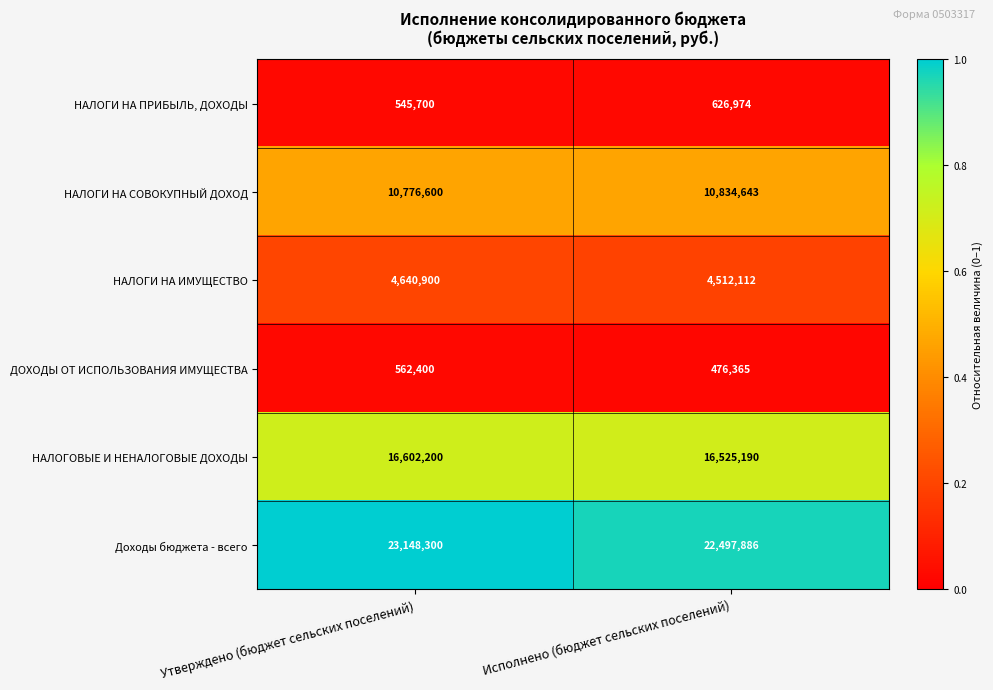

Which series has the largest range (max minus min)?

Доходы бюджета - всего